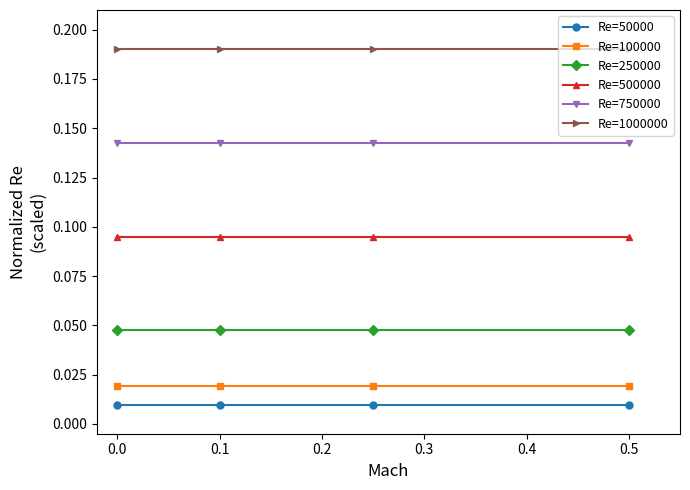

Count the number of categories in the chart.

4